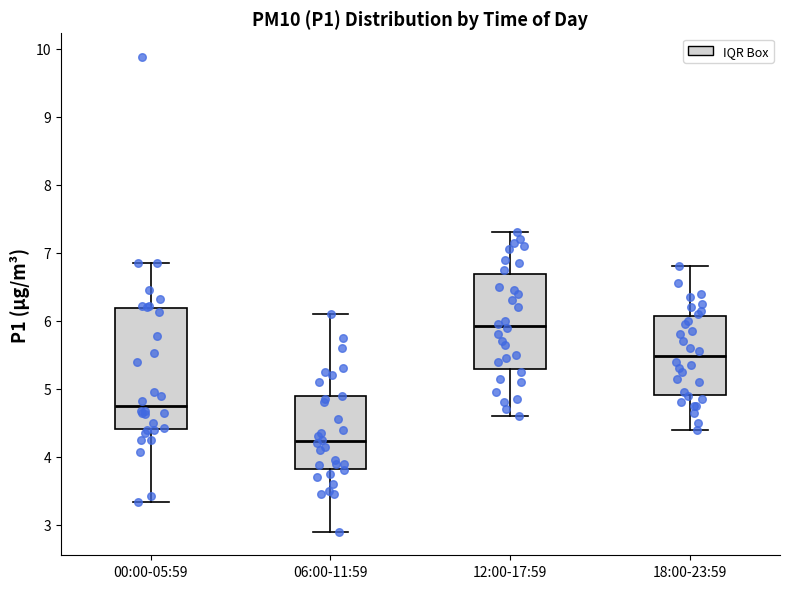

Reading left to right, transcribe this box plot: for each box, give where its median line is, the range the box spans, and where its two whiskers end, as read against the y-axis. The values are not printed on the chart, so give them approximately, as read against the axis.

00:00-05:59: median 4.8, box 4.4 to 6.2, whiskers 3.3 to 6.9
06:00-11:59: median 4.2, box 3.8 to 4.9, whiskers 2.9 to 6.1
12:00-17:59: median 5.9, box 5.3 to 6.7, whiskers 4.6 to 7.3
18:00-23:59: median 5.5, box 4.9 to 6.1, whiskers 4.4 to 6.8